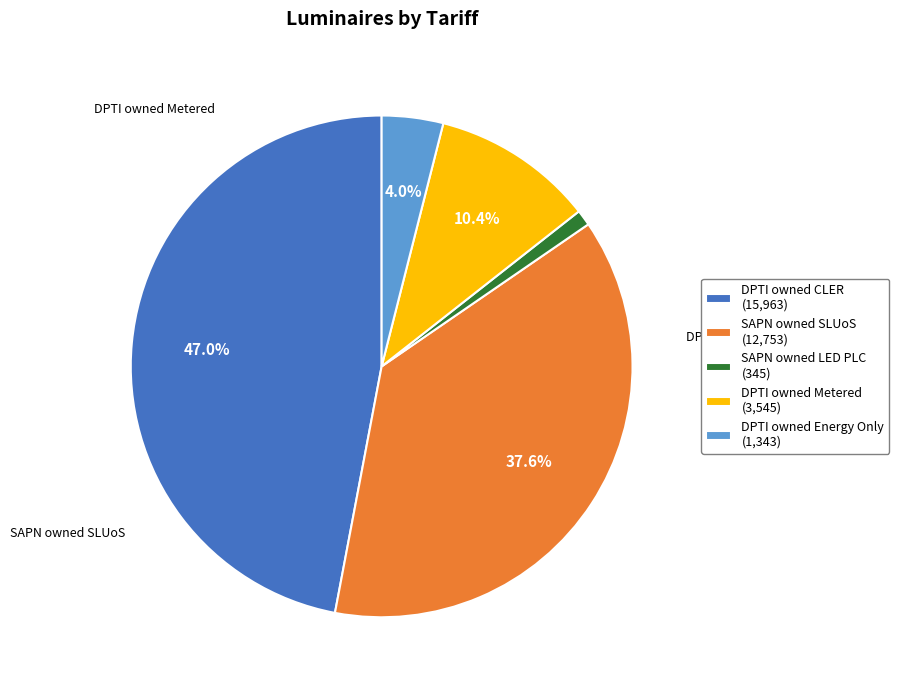

Which category has the biggest portion of the pie?

DPTI owned CLER